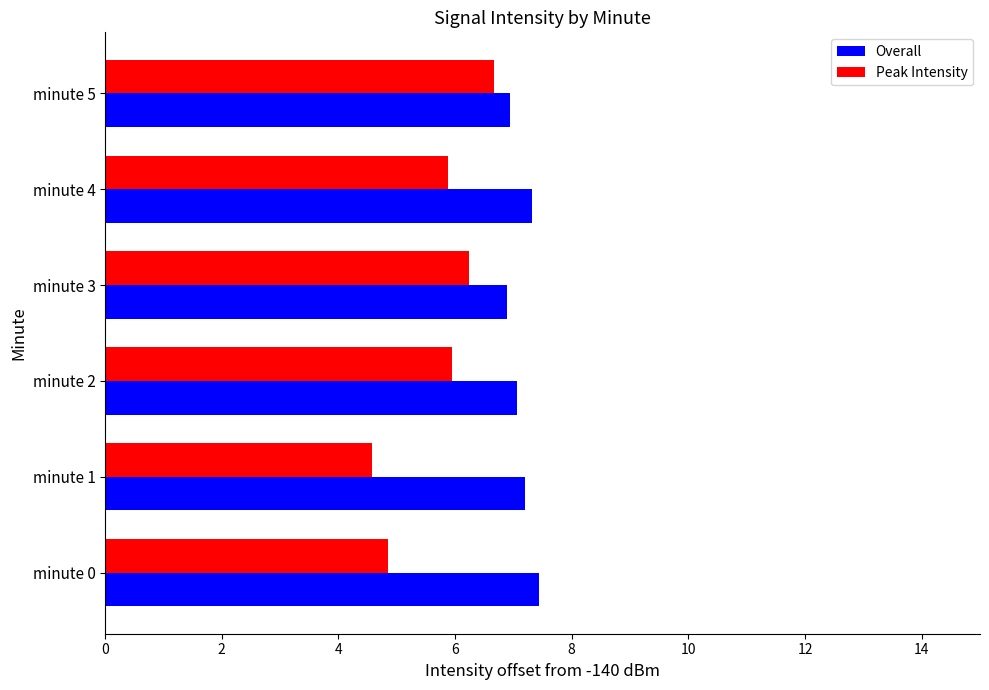

Is it true that Overall equals 11.5 at minute 0?

False